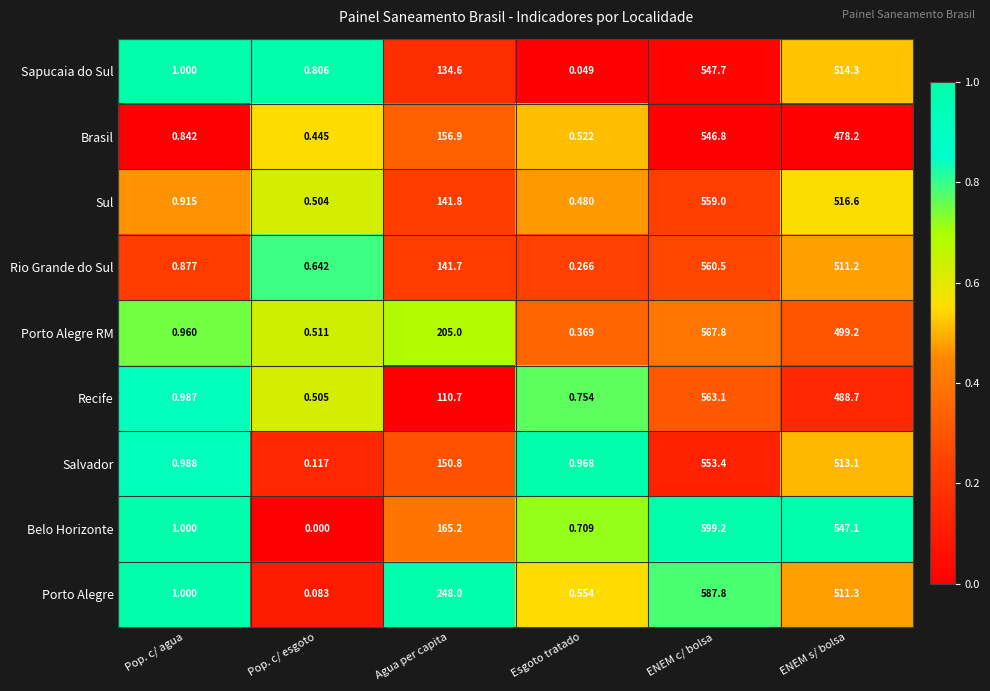

At which label does Sapucaia do Sul reach its minimum?

Esgoto tratado